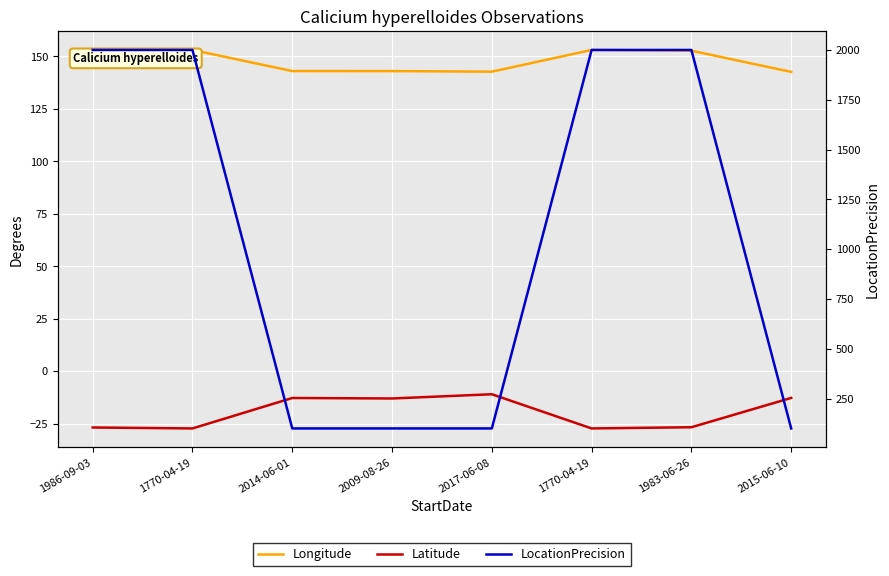

List the labels in order of Latitude value, largest first.

2017-06-08, 2015-06-10, 2014-06-01, 2009-08-26, 1983-06-26, 1986-09-03, 1770-04-19, 1770-04-19